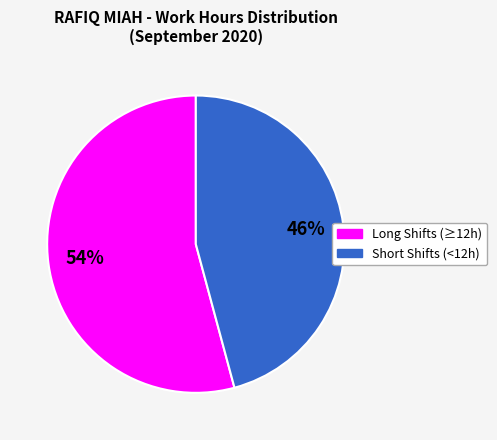

Is there any slice that represents more than half of the pie?

Yes